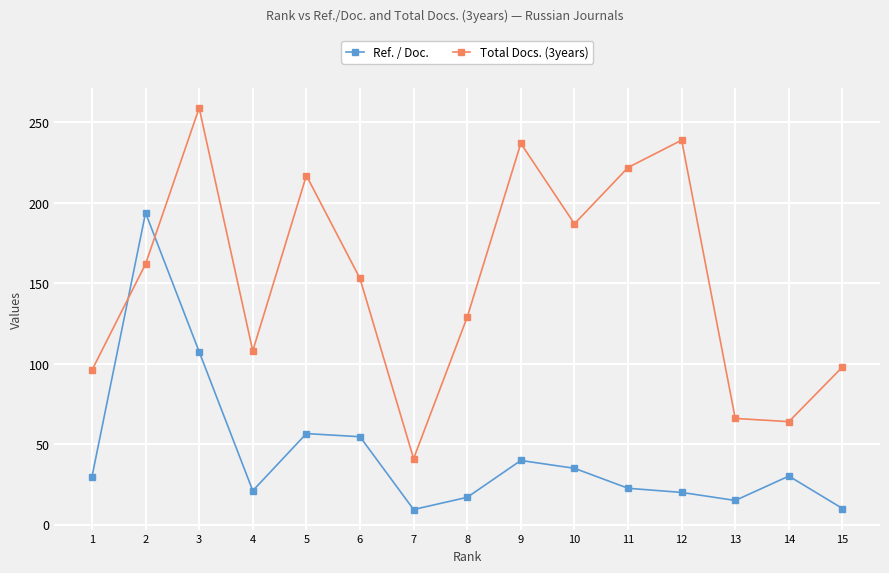

How many intersections are there between Total Docs. (3years) and Ref. / Doc.?

2